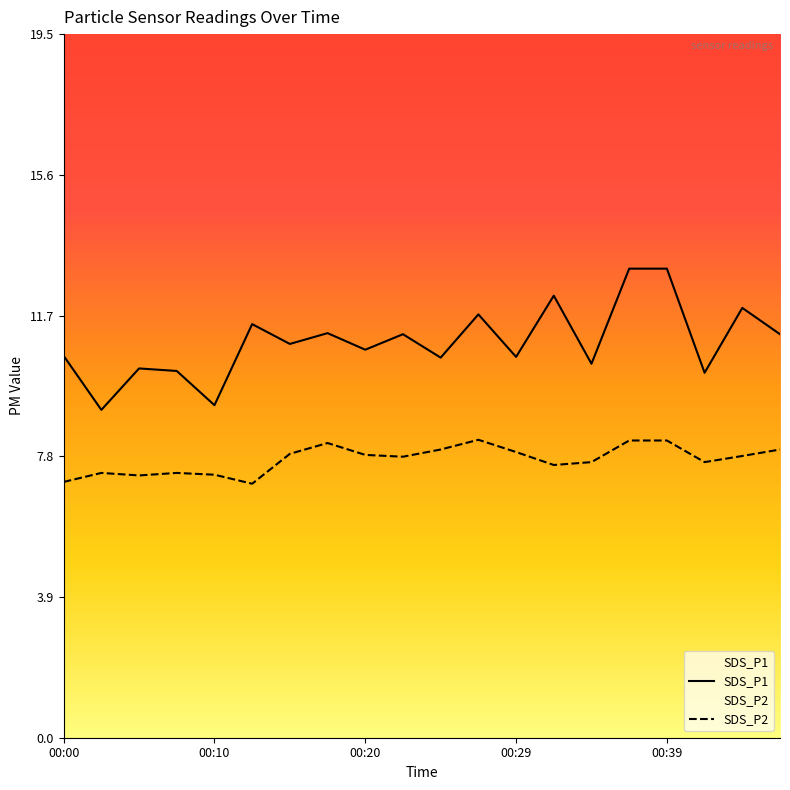

What is the maximum value shown in the chart?

13.0